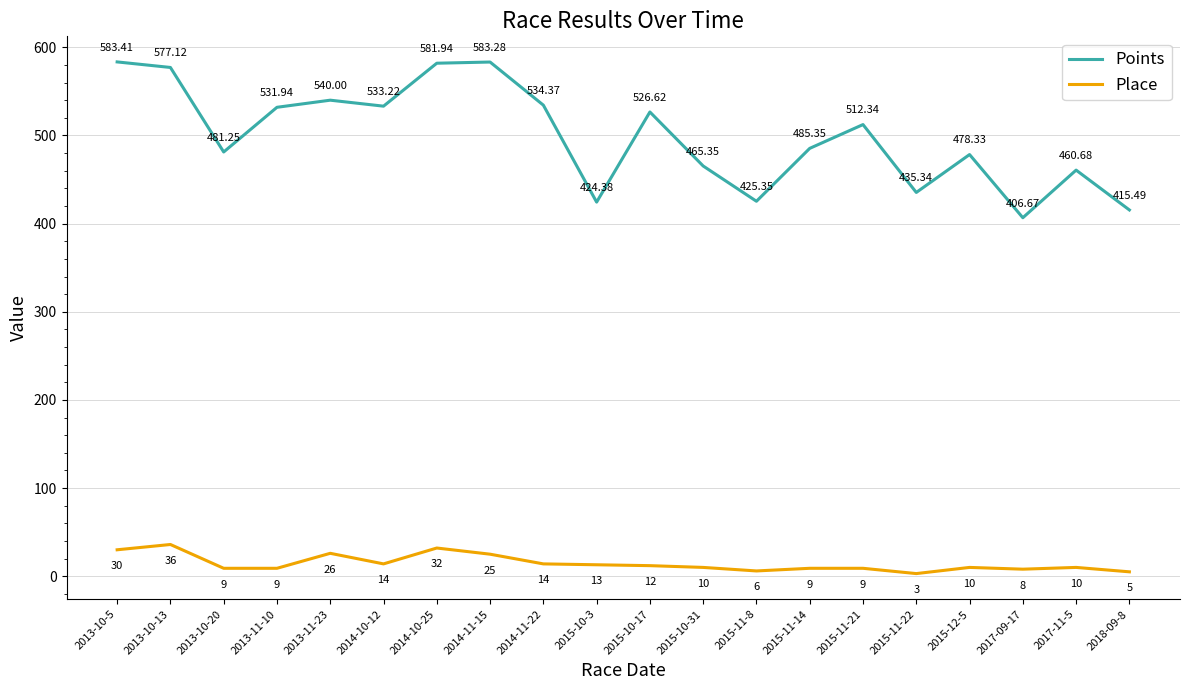

True or false: Points has a value of 808.9 at 2014-10-25.

False